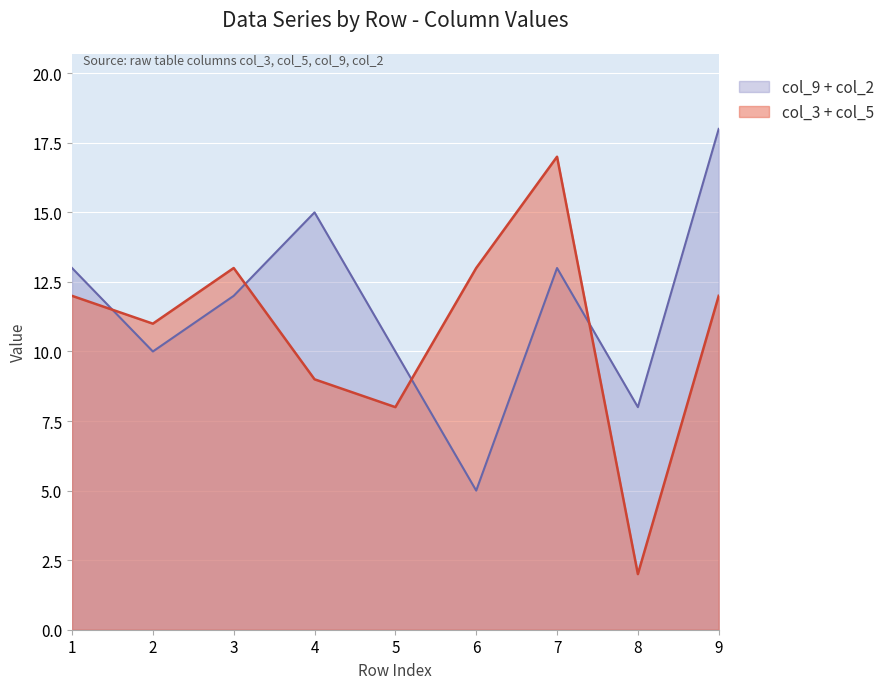

List the series in order of their peak value, highest first.

col_9 + col_2, col_3 + col_5